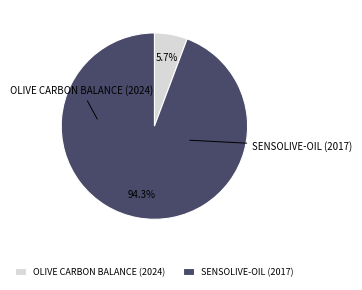

True or false: OLIVE CARBON BALANCE (2024) accounts for 12% of the total.

False